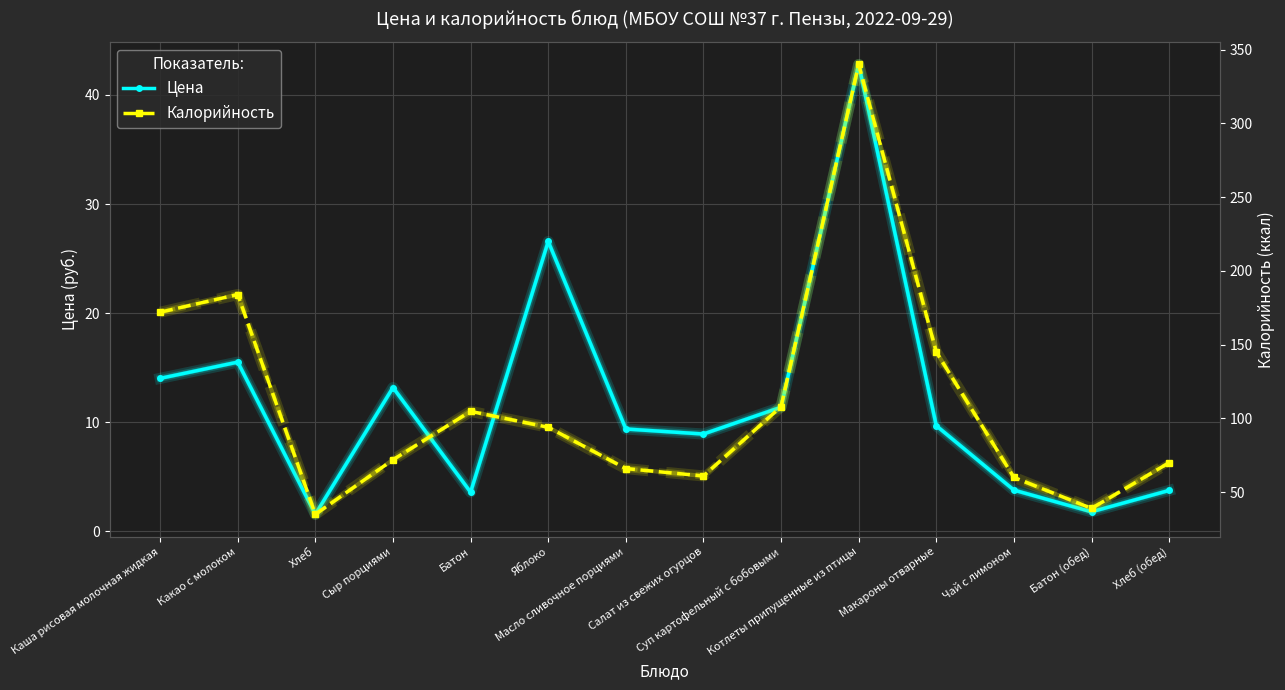

True or false: Цена has more than 0 points higher than both neighbors.

True